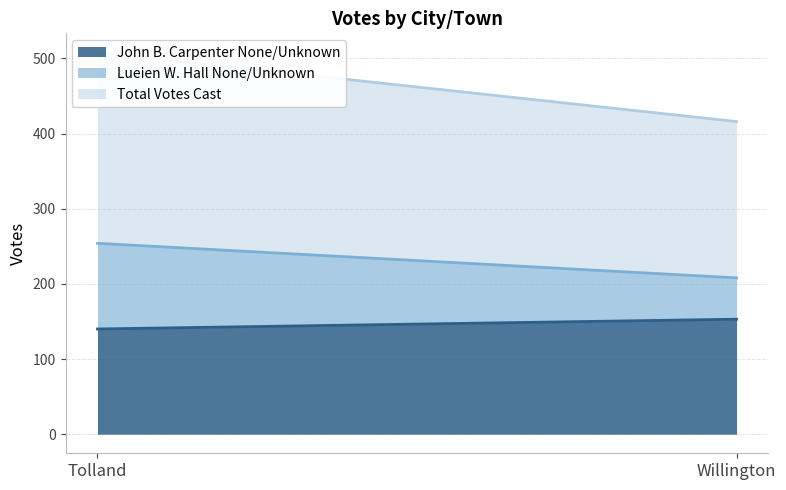

Which series has the widest spread of values?

Lueien W. Hall None/Unknown